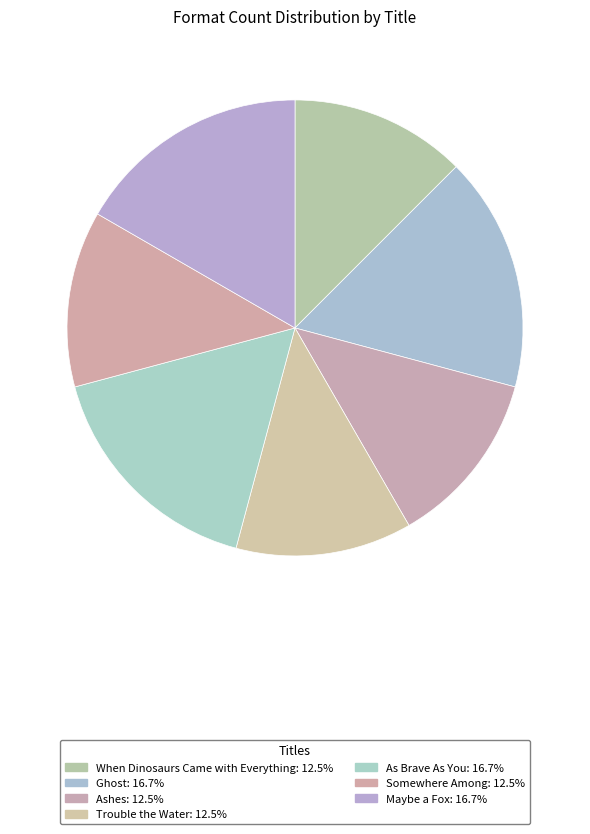

Is it true that Ashes is 12% of the pie?

True